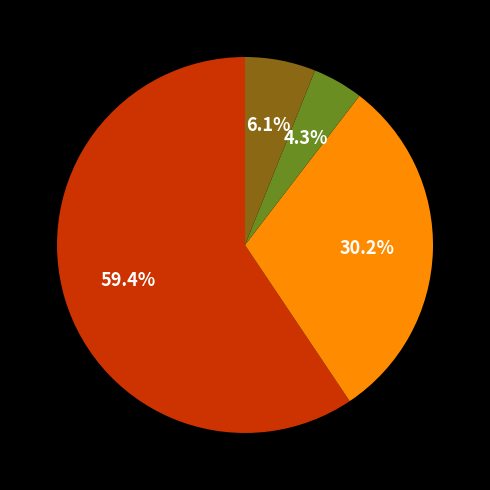

Is there any slice that represents more than half of the pie?

Yes